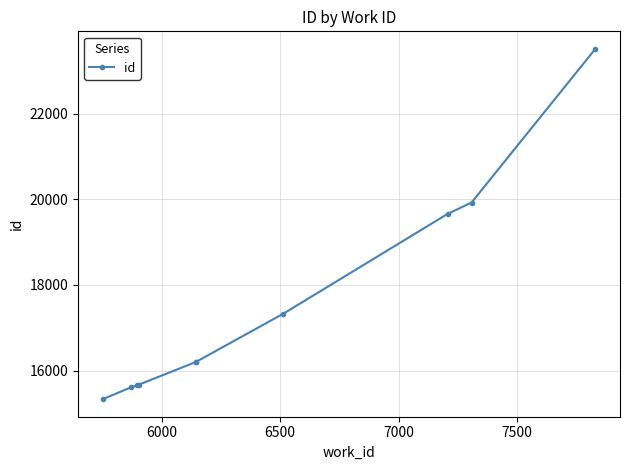

Reading right to left, extract all data points from this chart.

23514	19924	19659	17327	16201	16200	15670	15653	15611	15330